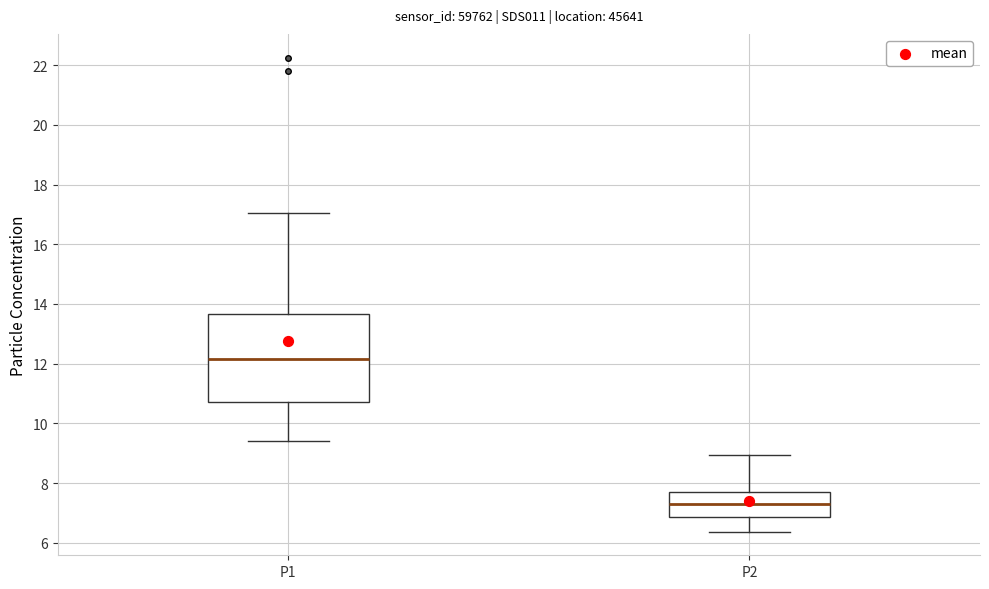

Which box is the tallest, from its lower edge to its upper edge?

P1